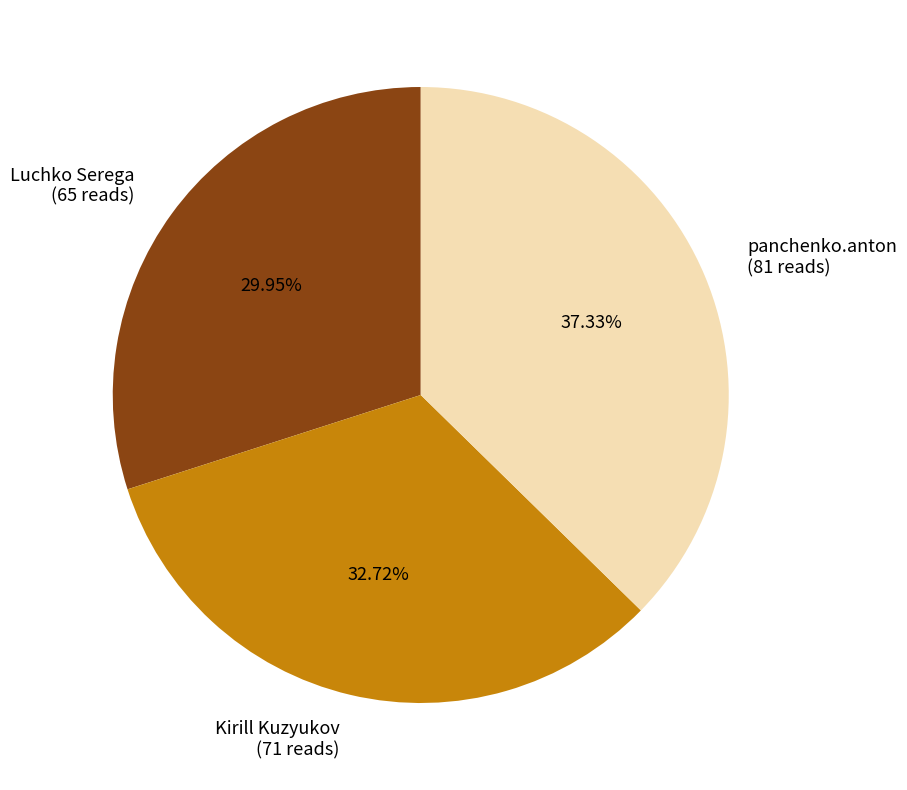

Is the sum of Kirill Kuzyukov and panchenko.anton greater than half?

Yes